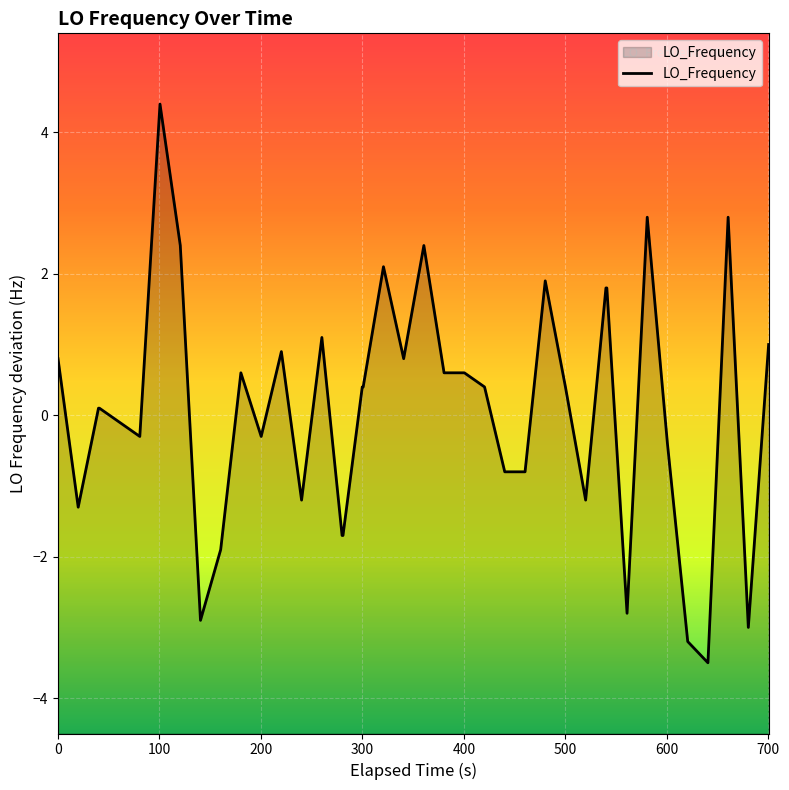

Reading left to right, transcribe all the data shown in this chart.

0.8	-1.3	0.1	0.1	-0.1	-0.3	4.4	2.4	-2.9	-1.9	0.6	-0.3	0.9	-1.2	1.1	-1.7	-1.7	0.4	0.4	2.1	0.8	2.4	0.6	0.6	0.4	-0.8	-0.8	1.9	0.4	-1.2	1.8	1.8	-2.8	2.8	-0.4	-3.2	-3.5	2.8	-3.0	1.0